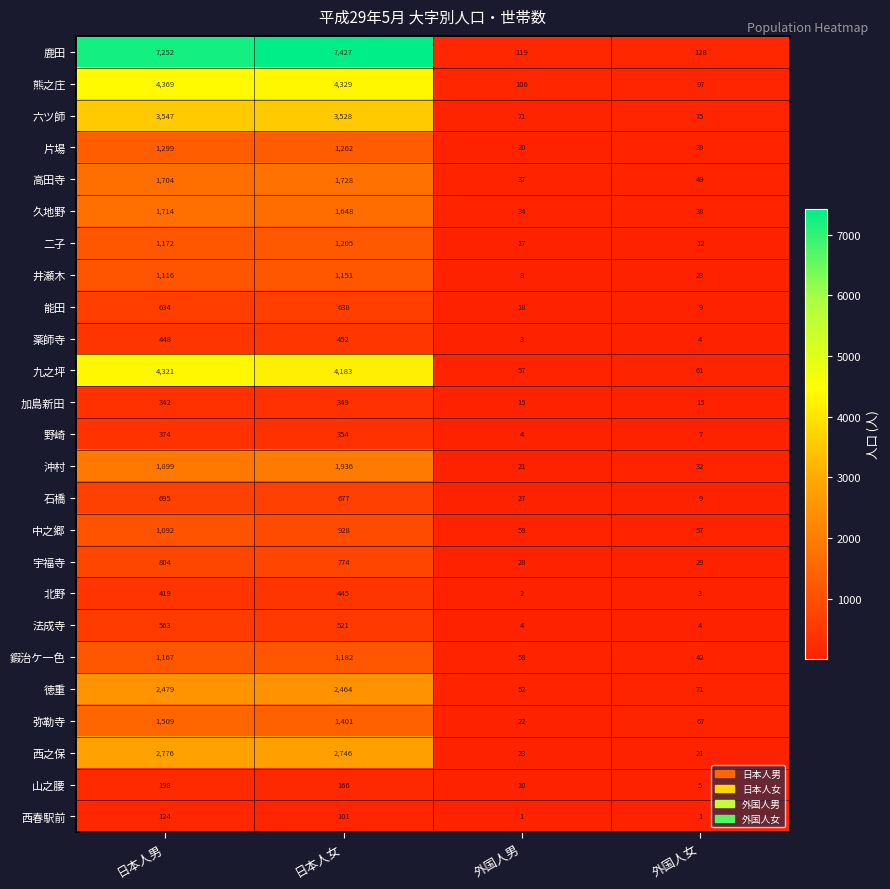

What is the spread (max minus min) of values at 外国人男?

118